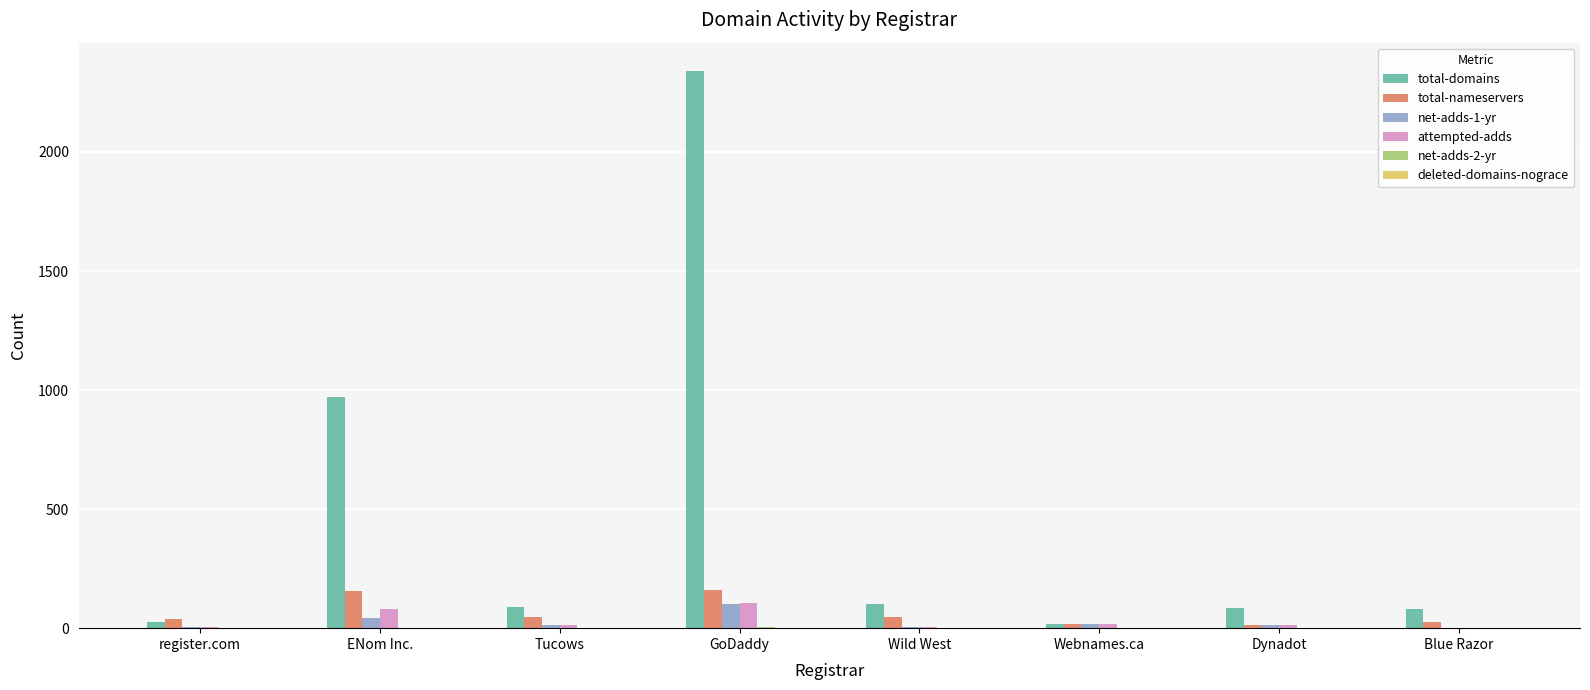

Are the bars grouped side by side (vs. stacked)?

Yes